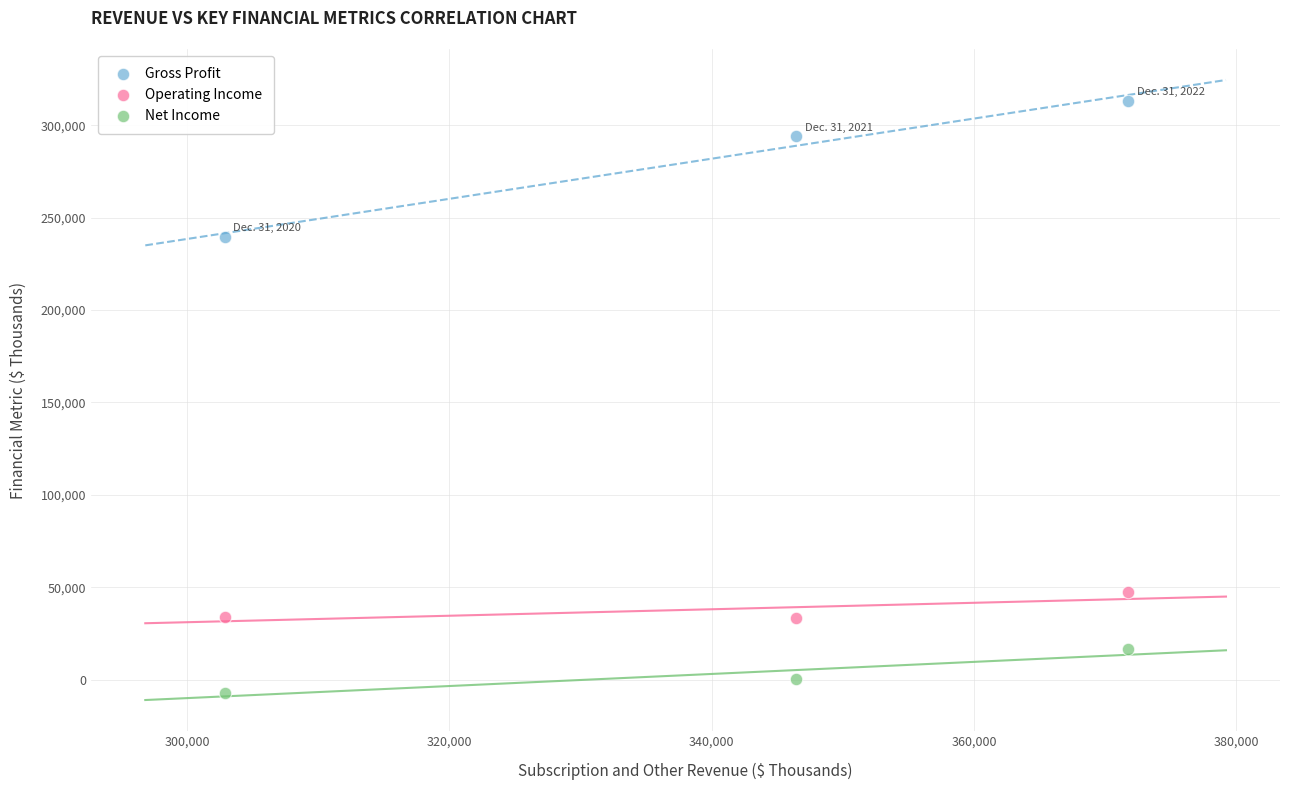

Which series contains the lowest Y value?

Net Income